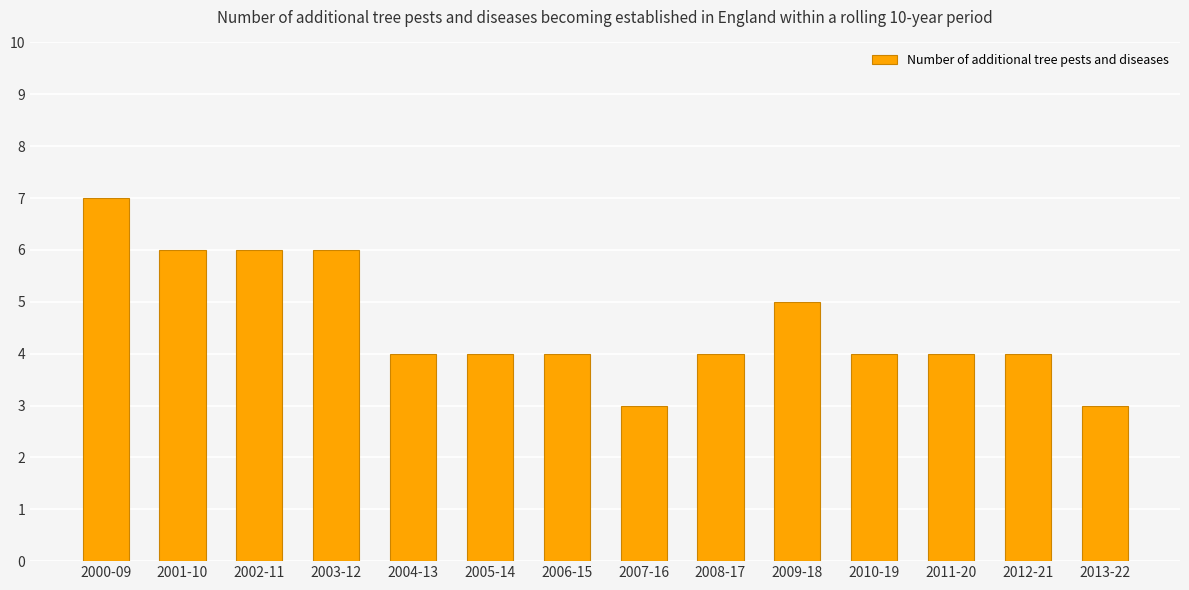

What is the difference between the second highest and minimum values?

3